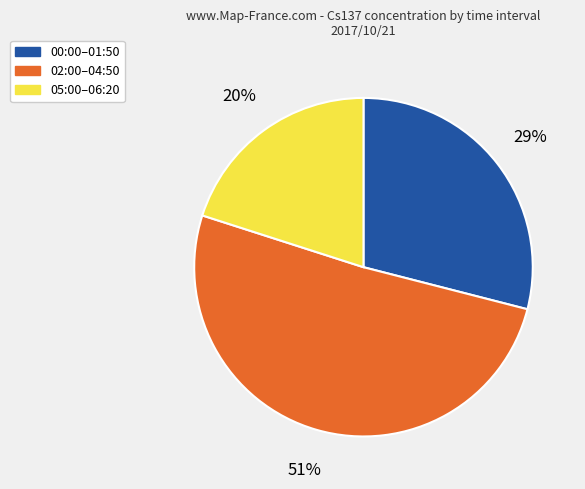

The 00:00–01:50 slice represents 15% of the pie. True or false?

False